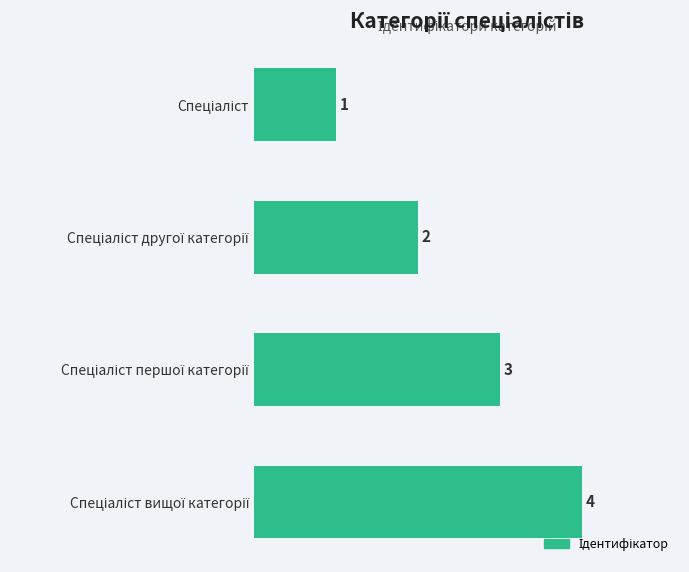

Does the chart contain stacked bars?

No